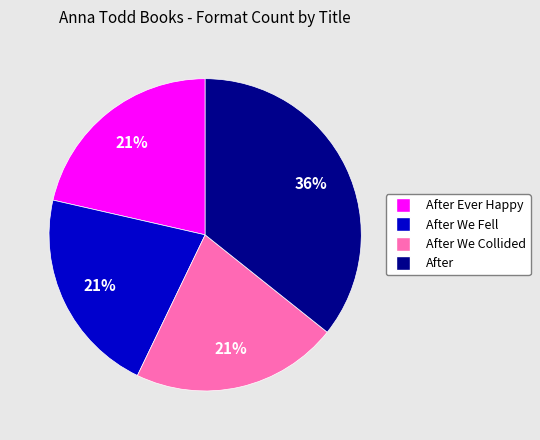

Is there any slice that represents more than half of the pie?

No